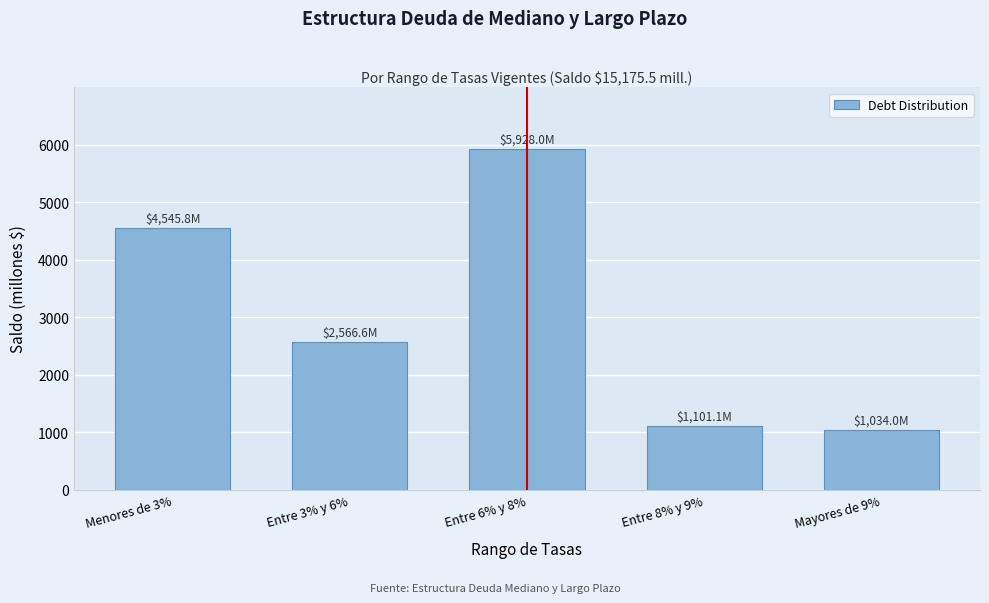

Reading left to right, list all the values displayed in this chart.

Menores de 3%=4545.8	Entre 3% y 6%=2566.6	Entre 6% y 8%=5928.0	Entre 8% y 9%=1101.1	Mayores de 9%=1034.0